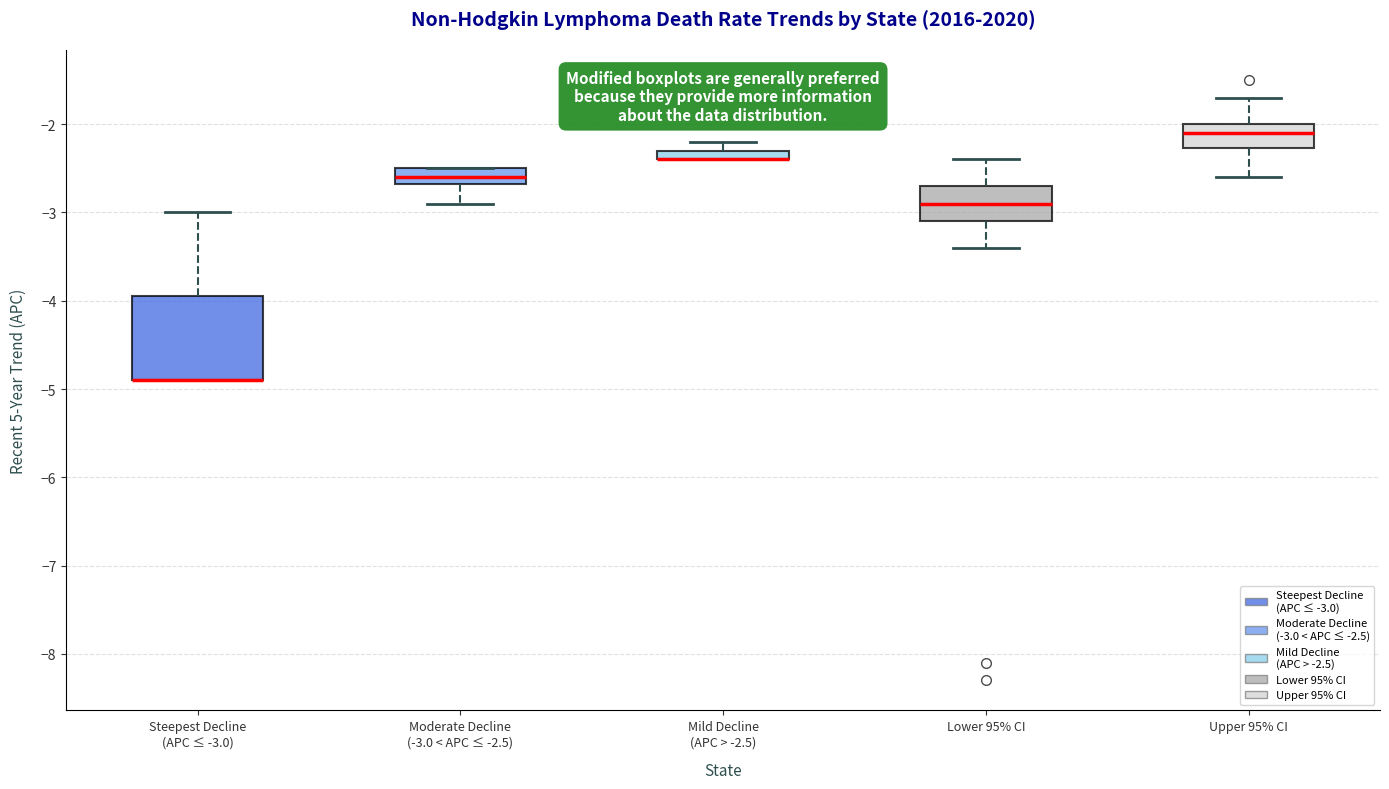

Comparing the boxes themselves (not the whiskers), which one is the tallest?

Steepest Decline (APC ≤ -3.0)